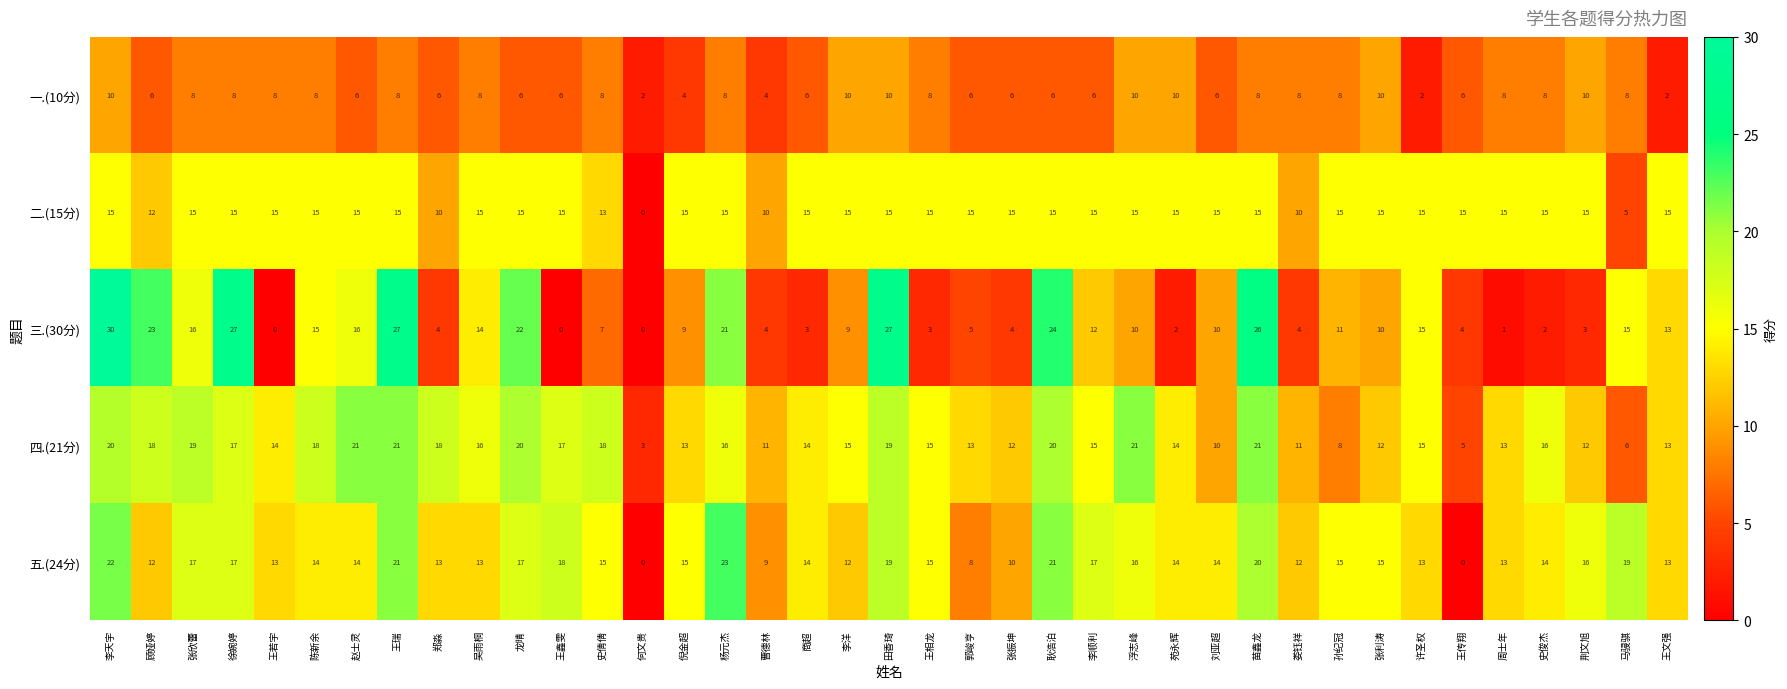

What is the sum of the 一.(10分) values at 张利涛 and 许圣权?

12